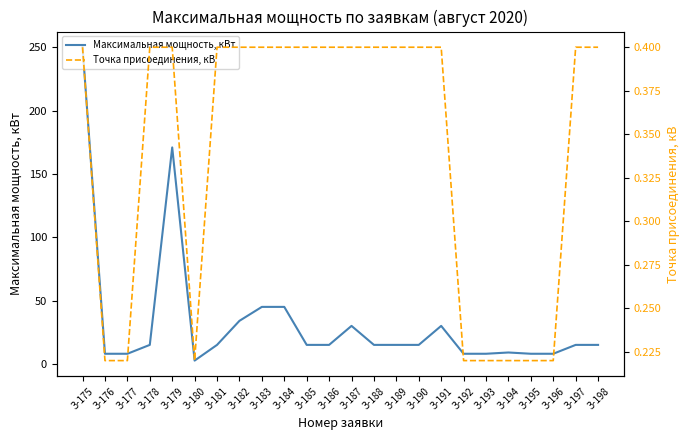

How many series are shown in this chart?

2